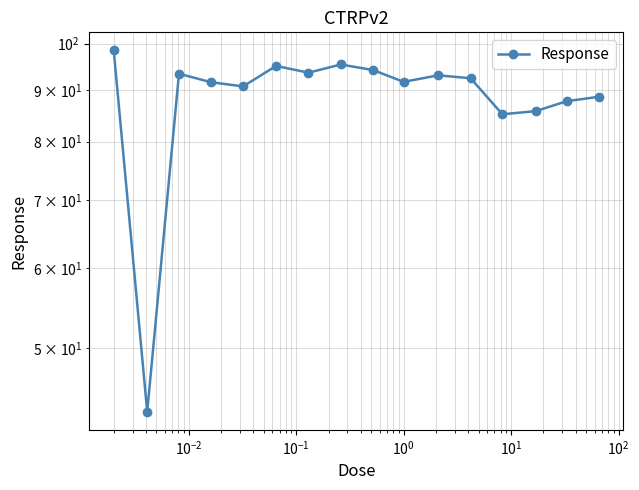

How many data points are less than 92?

8